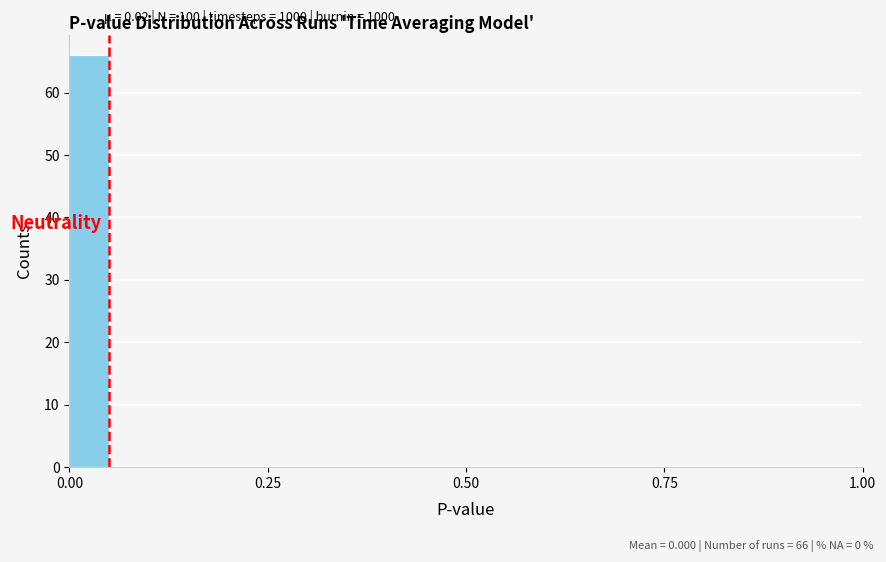

Around what value on the x-axis is the tallest bar? Give the approximate position of its centre, as read against the axis.

0.05